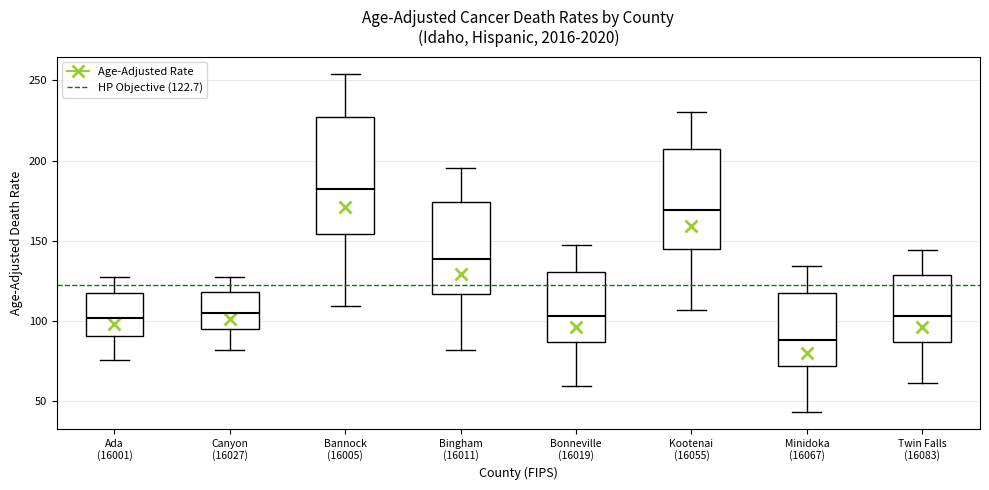

Reading left to right, transcribe this box plot: for each box, give where its median line is, the range the box spans, and where its two whiskers end, as read against the y-axis. The values are not printed on the chart, so give them approximately, as read against the axis.

Ada (16001): median 100, box 90 to 115, whiskers 75 to 130
Canyon (16027): median 105, box 95 to 120, whiskers 80 to 125
Bannock (16005): median 185, box 155 to 225, whiskers 110 to 255
Bingham (16011): median 140, box 115 to 175, whiskers 80 to 195
Bonneville (16019): median 105, box 85 to 130, whiskers 60 to 145
Kootenai (16055): median 170, box 145 to 205, whiskers 105 to 230
Minidoka (16067): median 90, box 70 to 120, whiskers 45 to 135
Twin Falls (16083): median 105, box 85 to 130, whiskers 60 to 145